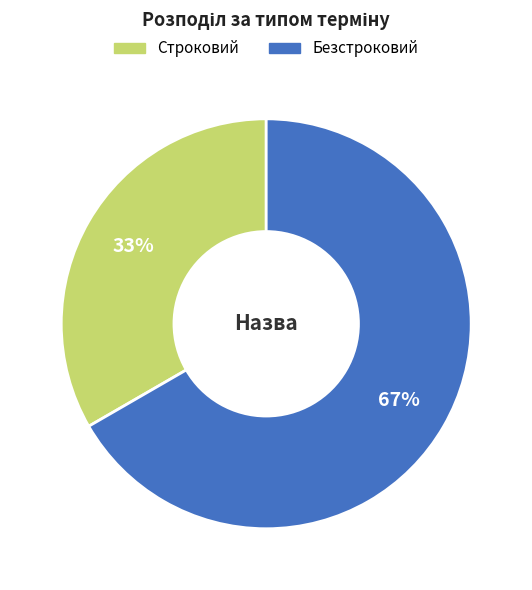

True or false: Строковий accounts for 19% of the total.

False